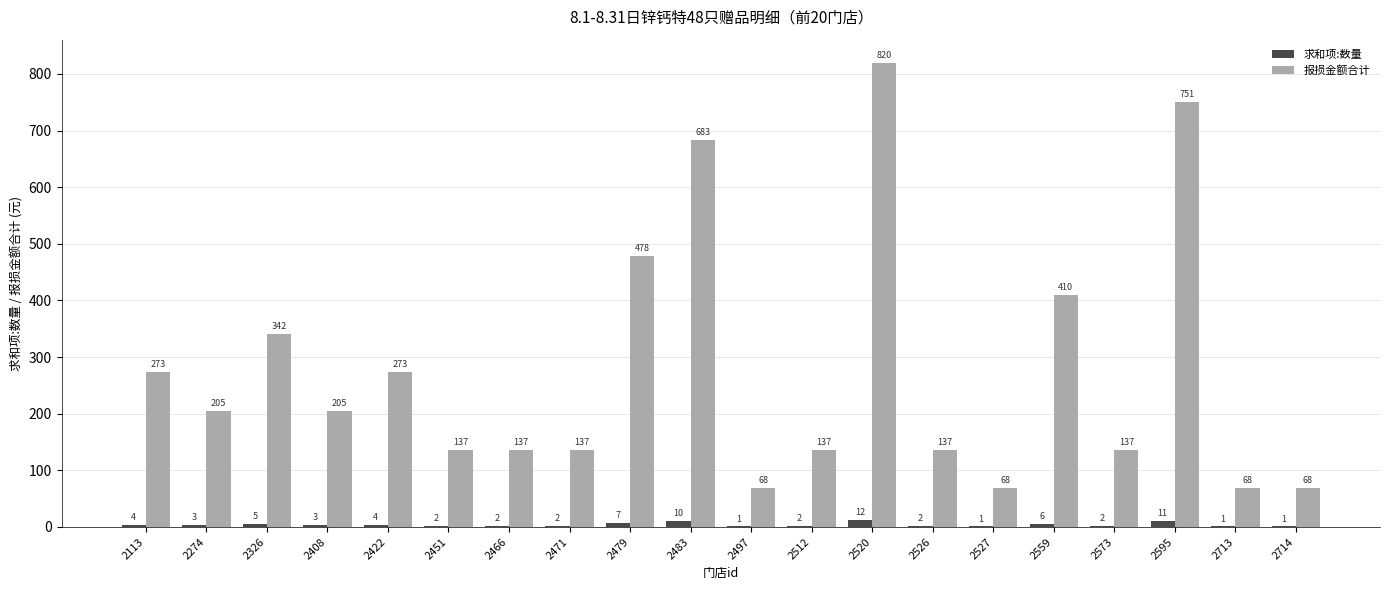

What is the maximum value shown in the chart?

819.6